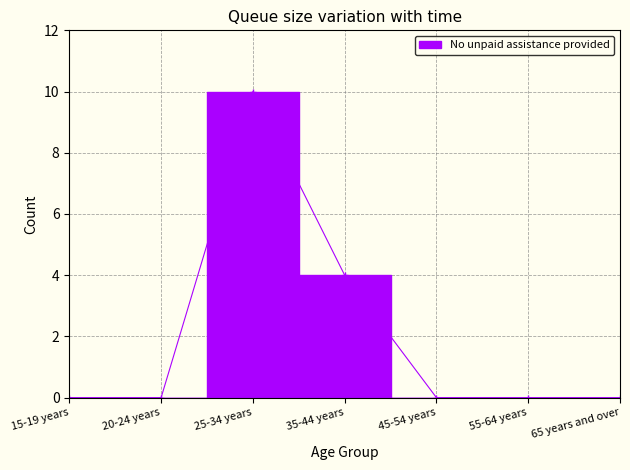

Is it true that the value at 20-24 years is 0?

True